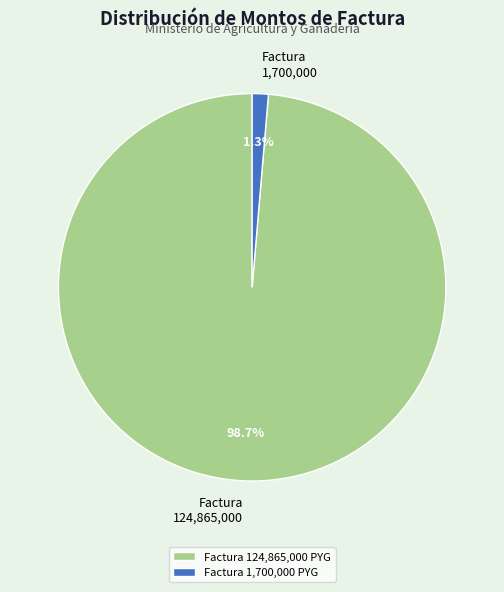

Is there a majority slice in this chart?

Yes